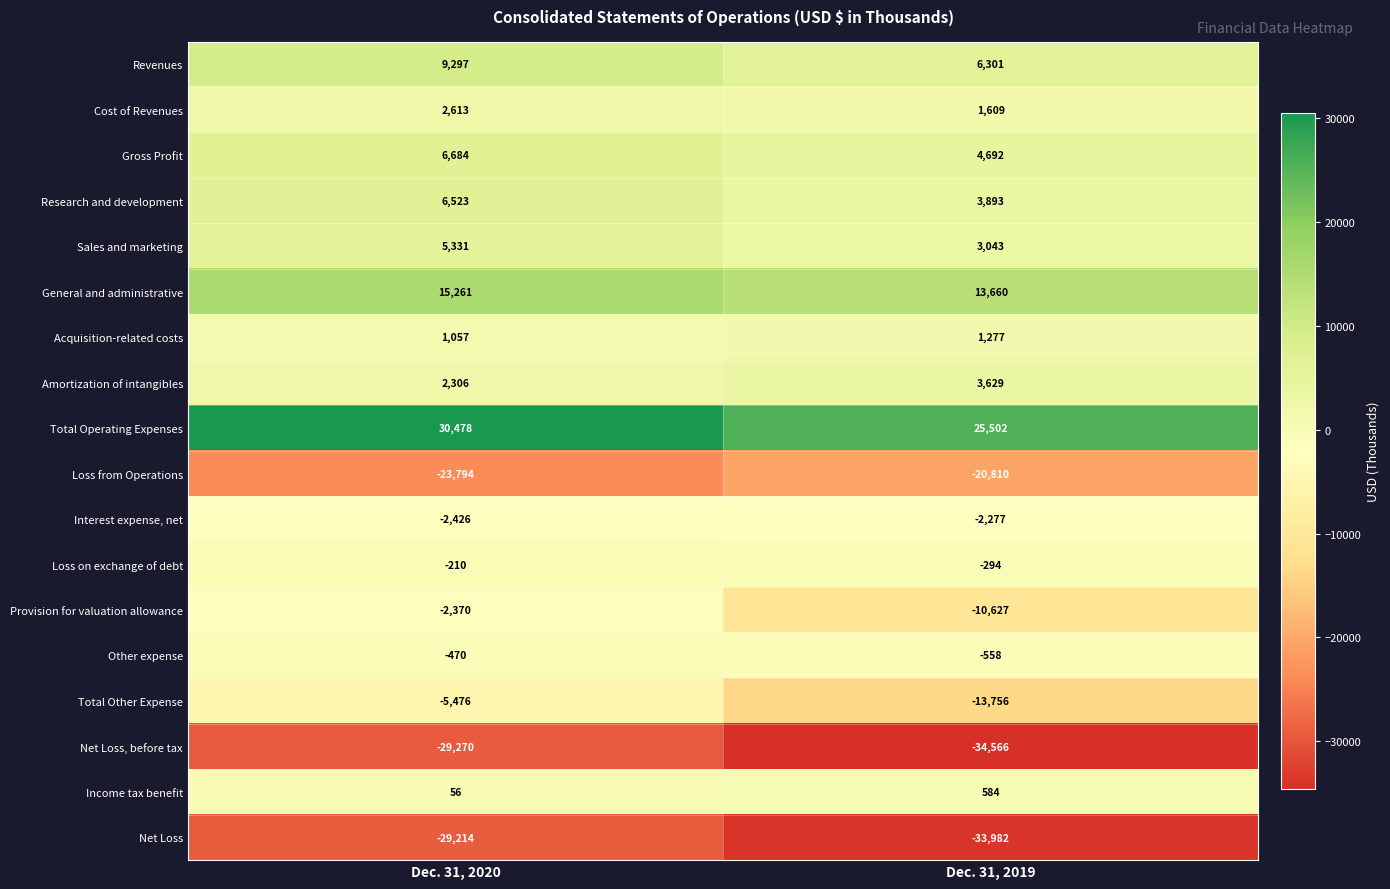

What is the total value across all series at Dec. 31, 2019?

-52680